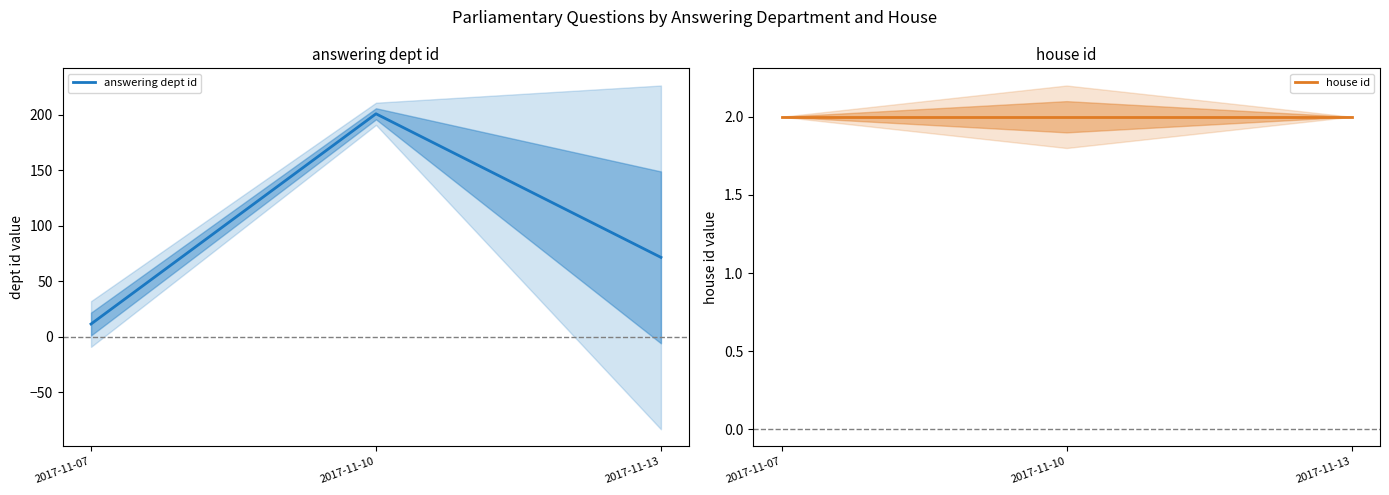

What is the average value of the answering dept id series?

94.6